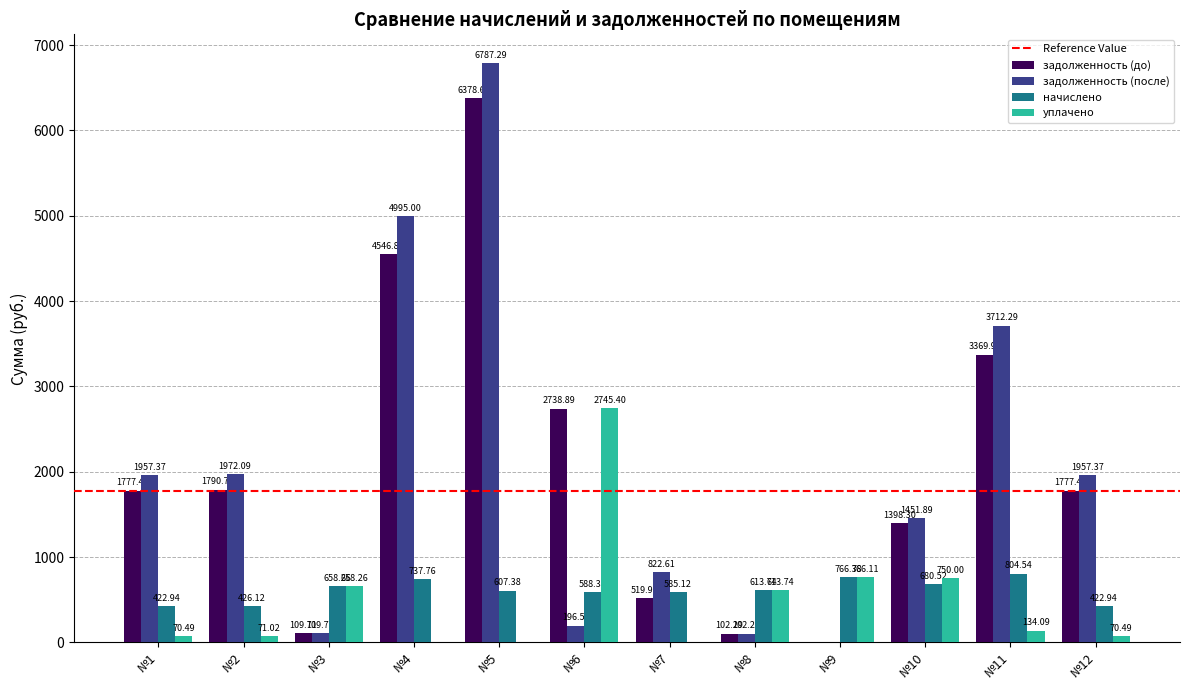

How many positive values does the задолженность (после) series have?

11